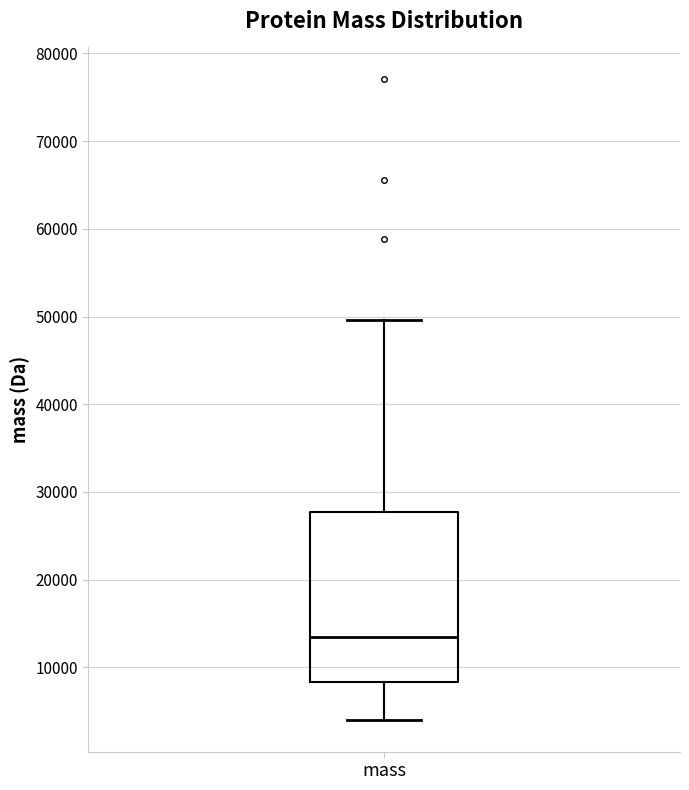

Read this box plot against the y-axis: the position of the median line, the range covered by the box, and the ends of both whiskers. The values are not printed on the chart, so give them approximately, as read against the axis.

median 14000, box 8000 to 28000, whiskers 4000 to 50000